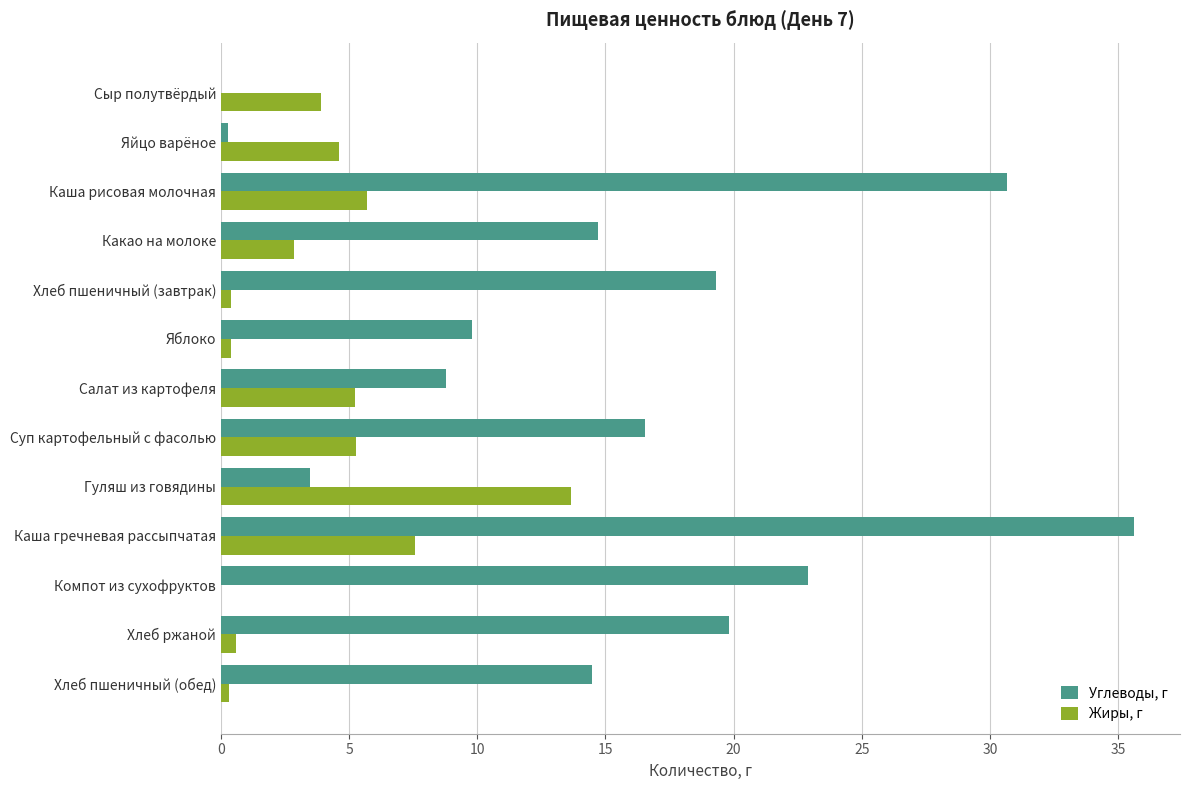

The value of Жиры, г at Салат из картофеля is 5.2. True or false?

True